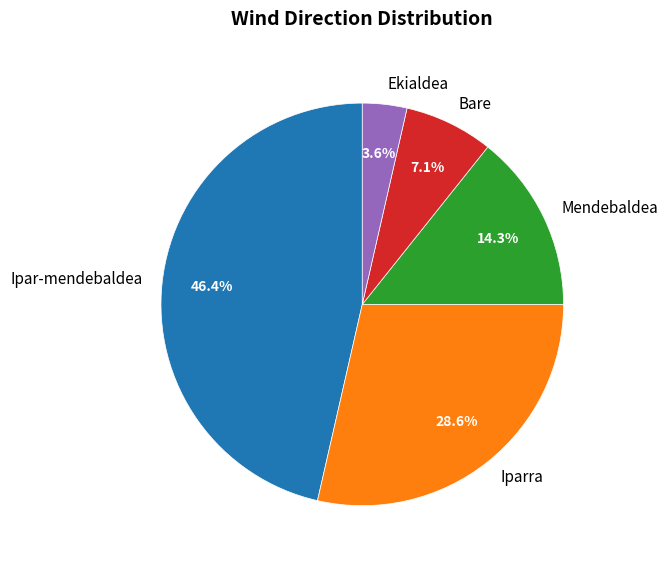

How many slices are in this pie chart?

5